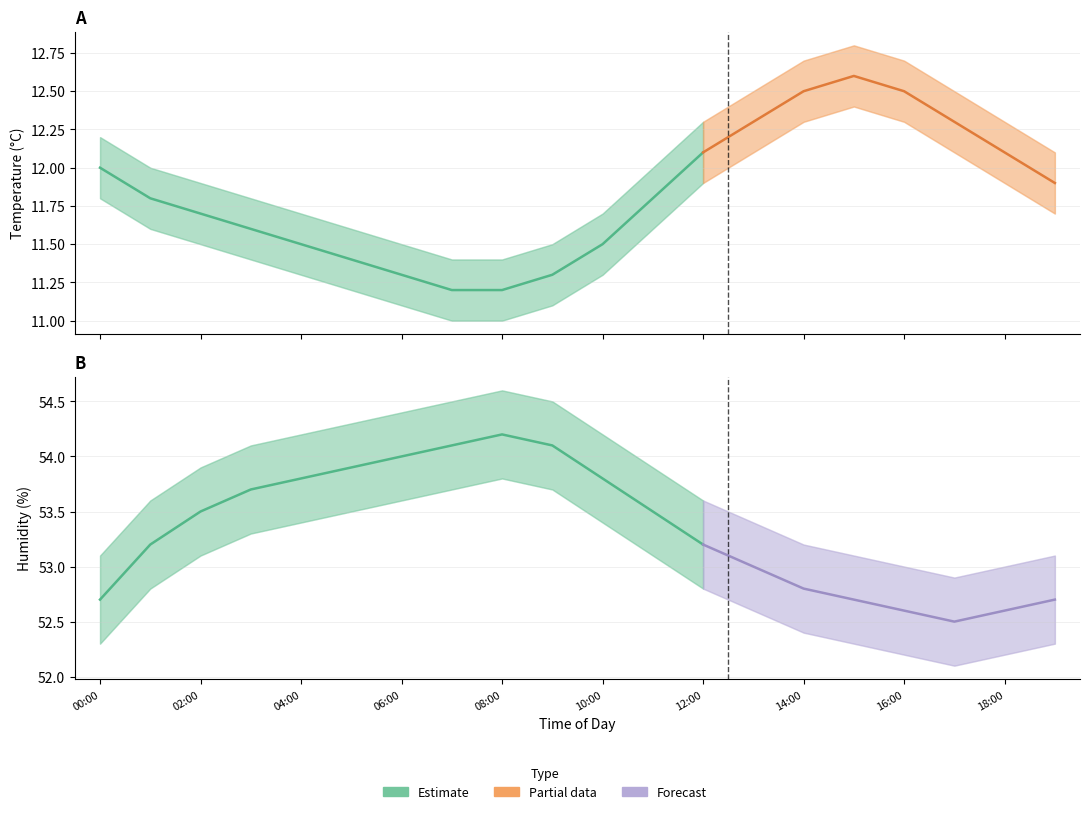

At 08:00, list the series in order from largest to smallest.

humidity_upper, humidity, humidity_lower, temperature_upper, temperature, temperature_lower